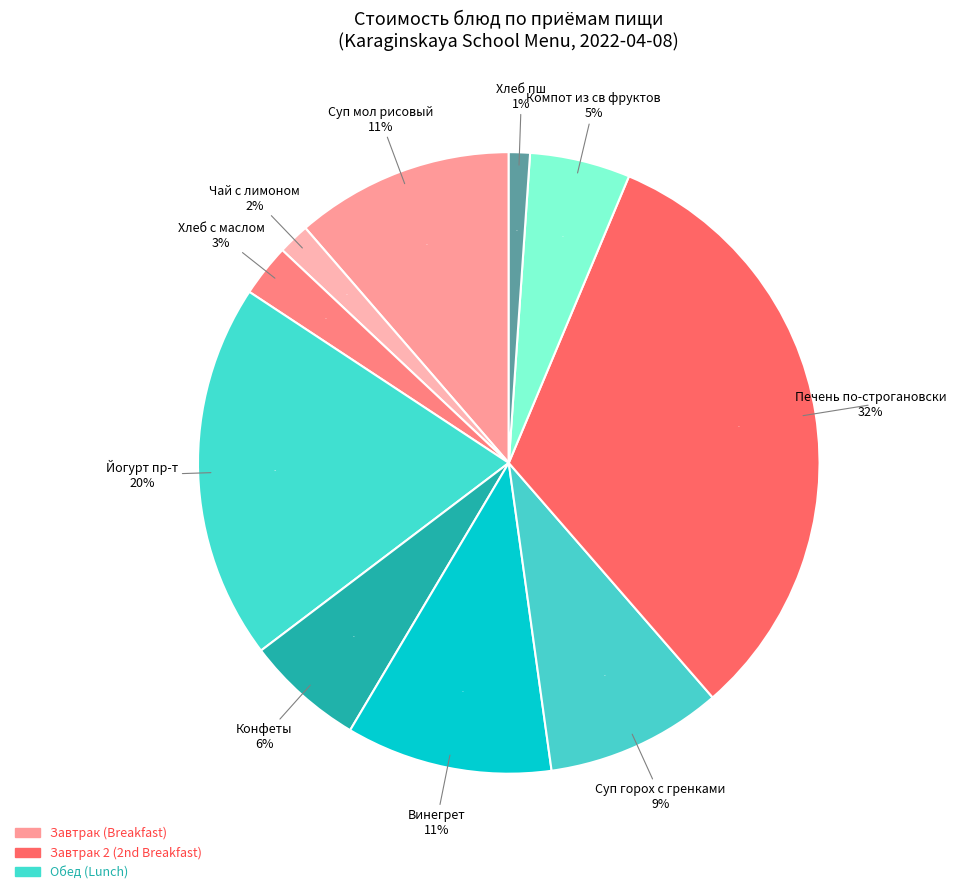

To the nearest percent, what is the difference between the Йогурт пр-т and Винегрет slice percentages?

9%